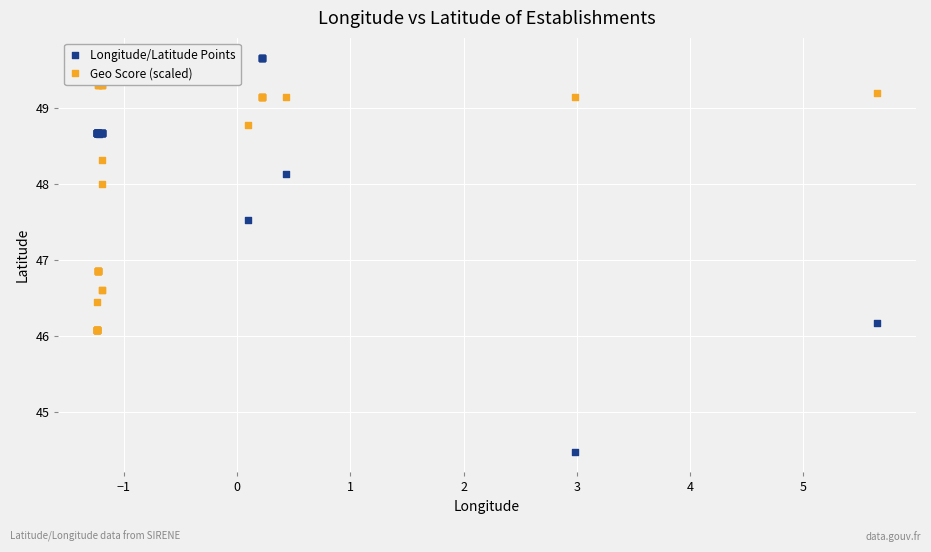

Which series reaches the maximum Y coordinate?

Longitude/Latitude Points